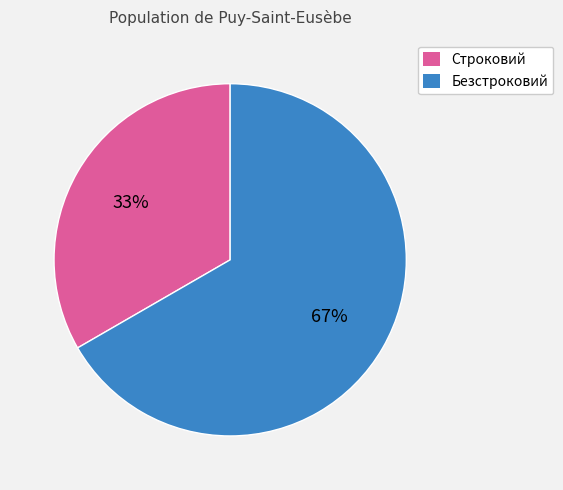

Is it true that Безстроковий is 58% of the pie?

False